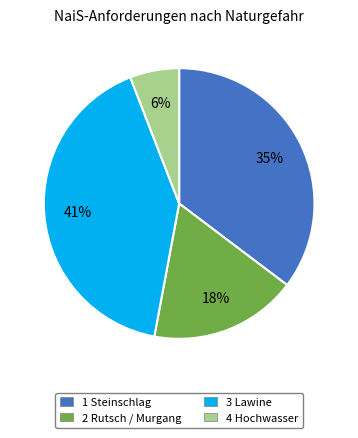

Approximately how many times larger is the value at 3 Lawine compared to 1 Steinschlag?

1.2